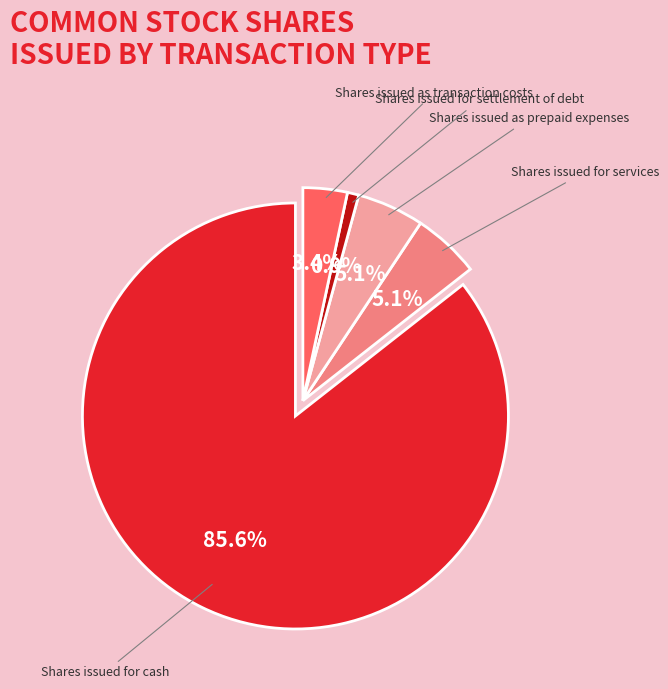

Is there a majority slice in this chart?

Yes